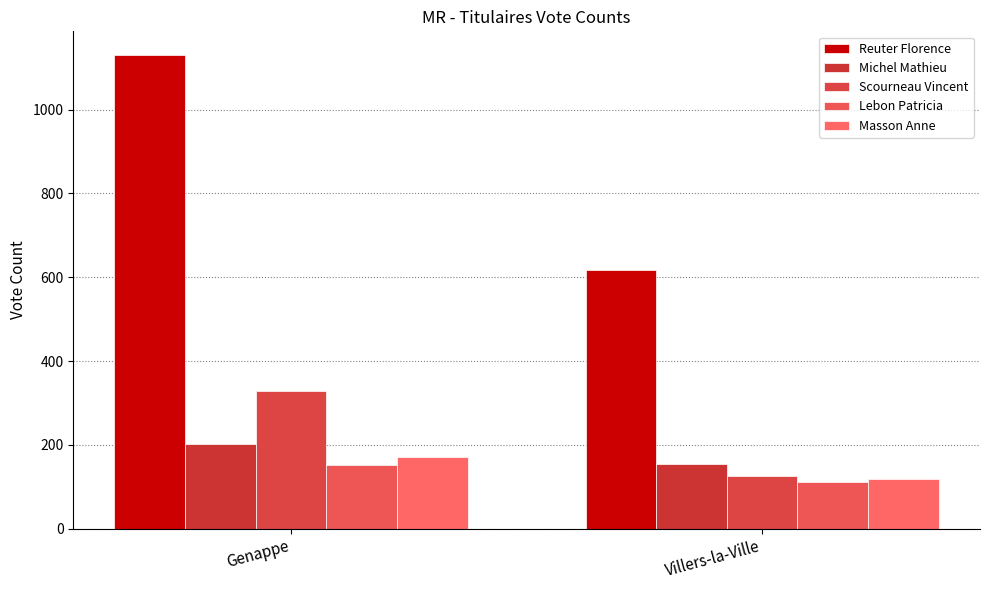

The Masson Anne series shows 231 at Genappe. True or false?

False